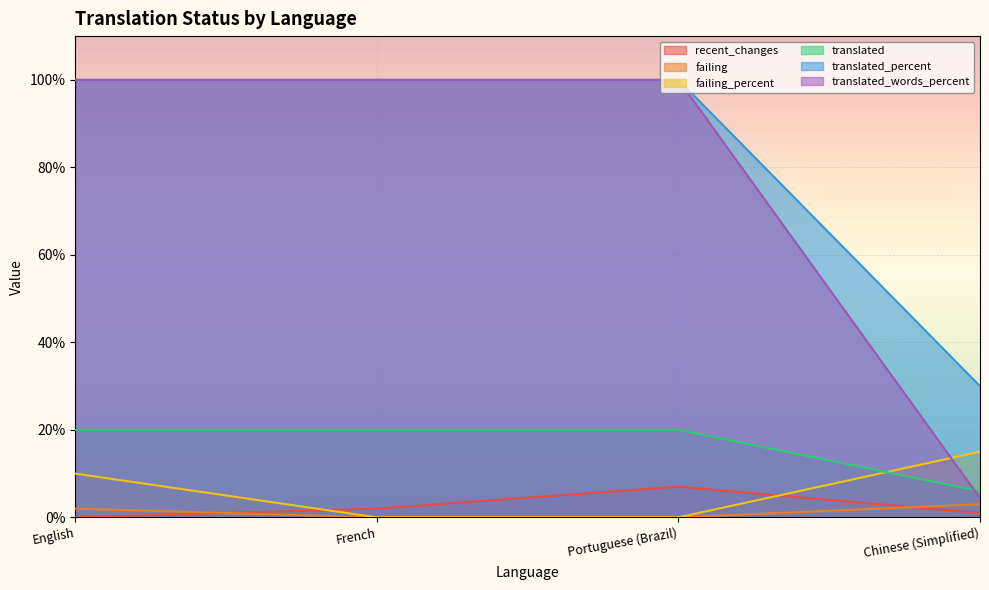

List the series in order of their peak value, highest first.

translated_percent, translated_words_percent, translated, failing_percent, recent_changes, failing